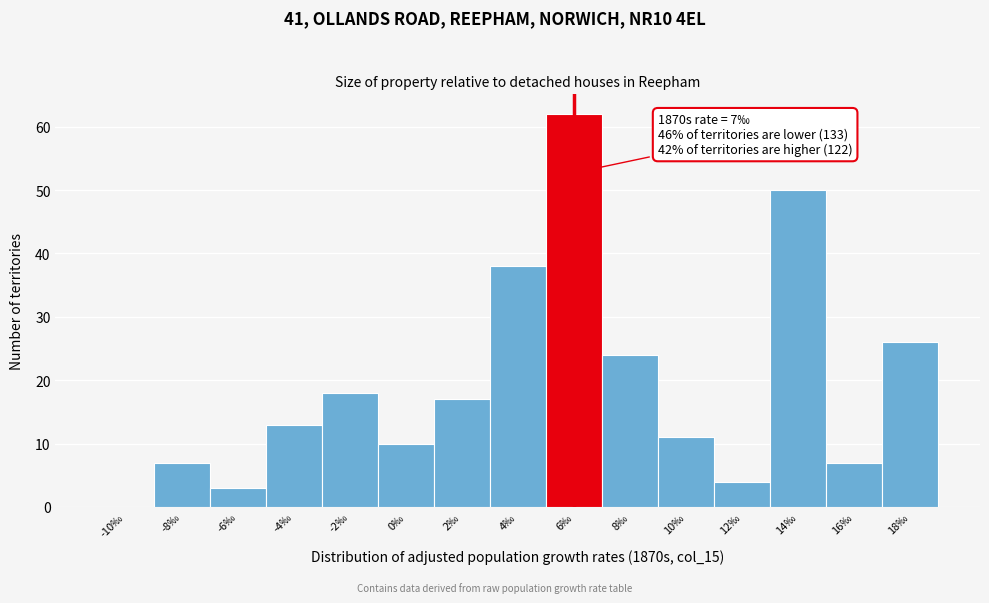

Reading left to right, list all the values displayed in this chart.

-10‰=0	-8‰=7	-6‰=3	-4‰=13	-2‰=18	0‰=10	2‰=17	4‰=38	6‰=62	8‰=24	10‰=11	12‰=4	14‰=50	16‰=7	18‰=26